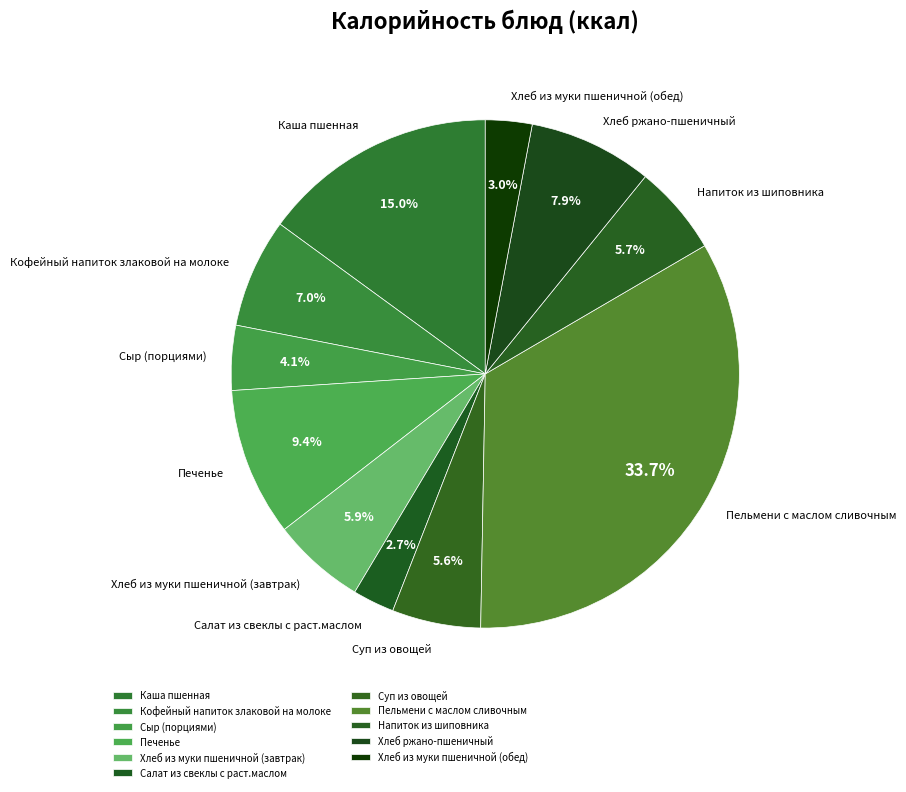

What percentage is NOT represented by Хлеб из муки пшеничной (завтрак)?

94.1%